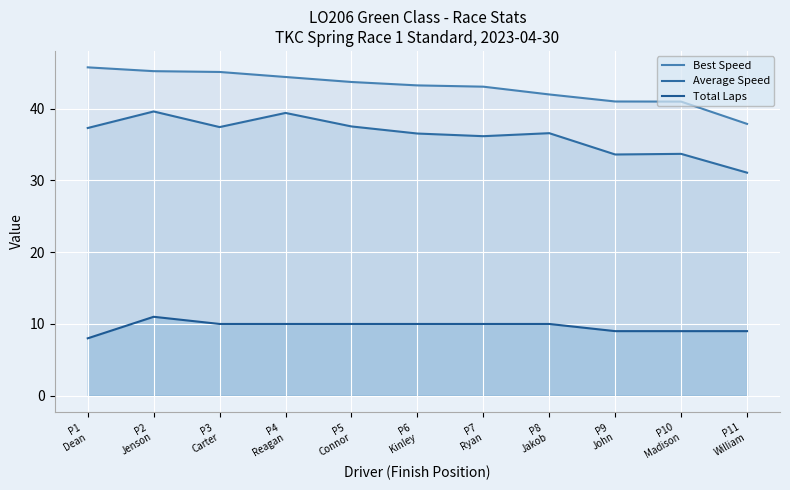

What is the label of the 1st point from the left?

P1
Dean